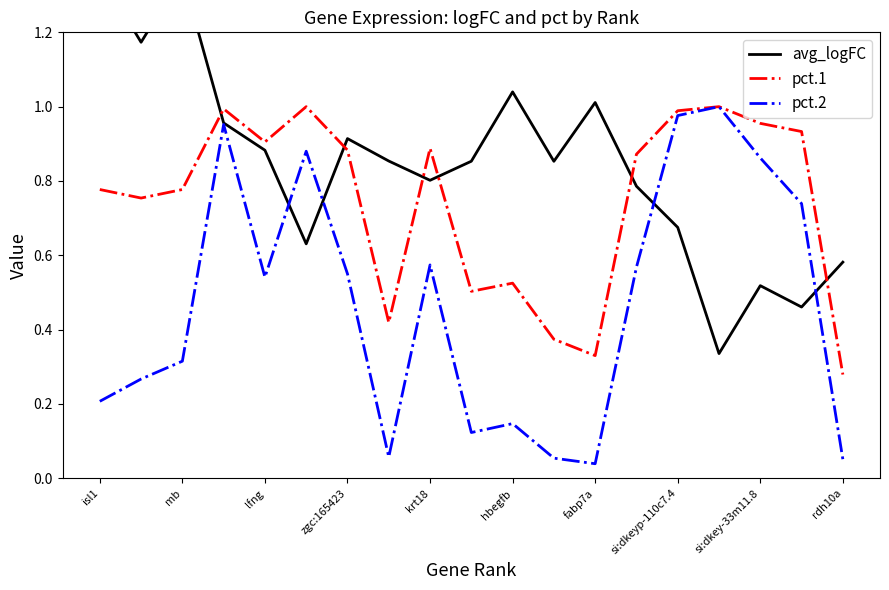

The value of pct.1 at si:dkey-33m11.8 is 1.4. True or false?

False